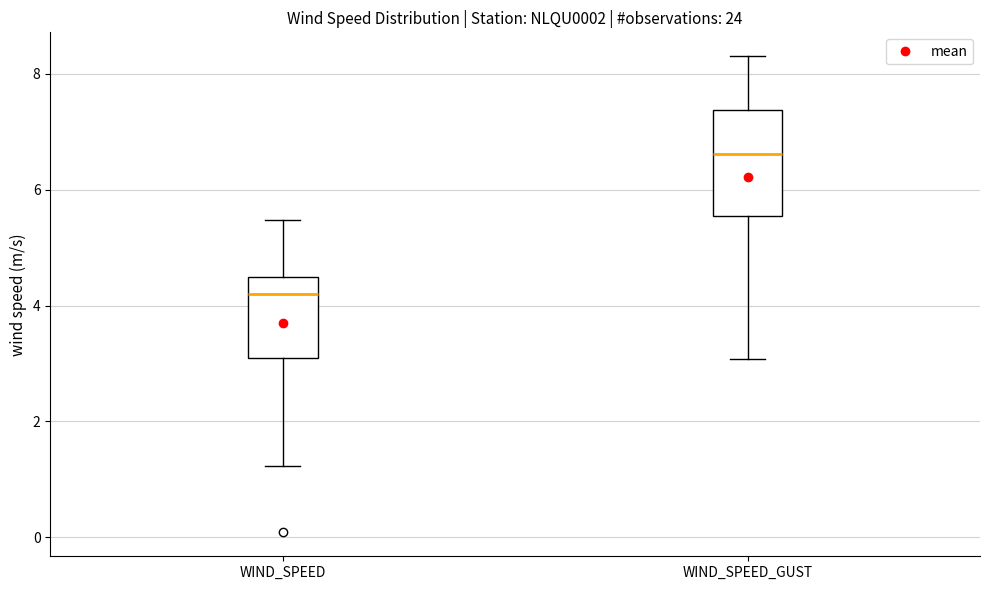

Reading left to right, transcribe this box plot: for each box, give where its median line is, the range the box spans, and where its two whiskers end, as read against the y-axis. The values are not printed on the chart, so give them approximately, as read against the axis.

WIND_SPEED: median 4.2, box 3.0 to 4.6, whiskers 1.2 to 5.4
WIND_SPEED_GUST: median 6.6, box 5.6 to 7.4, whiskers 3.0 to 8.4